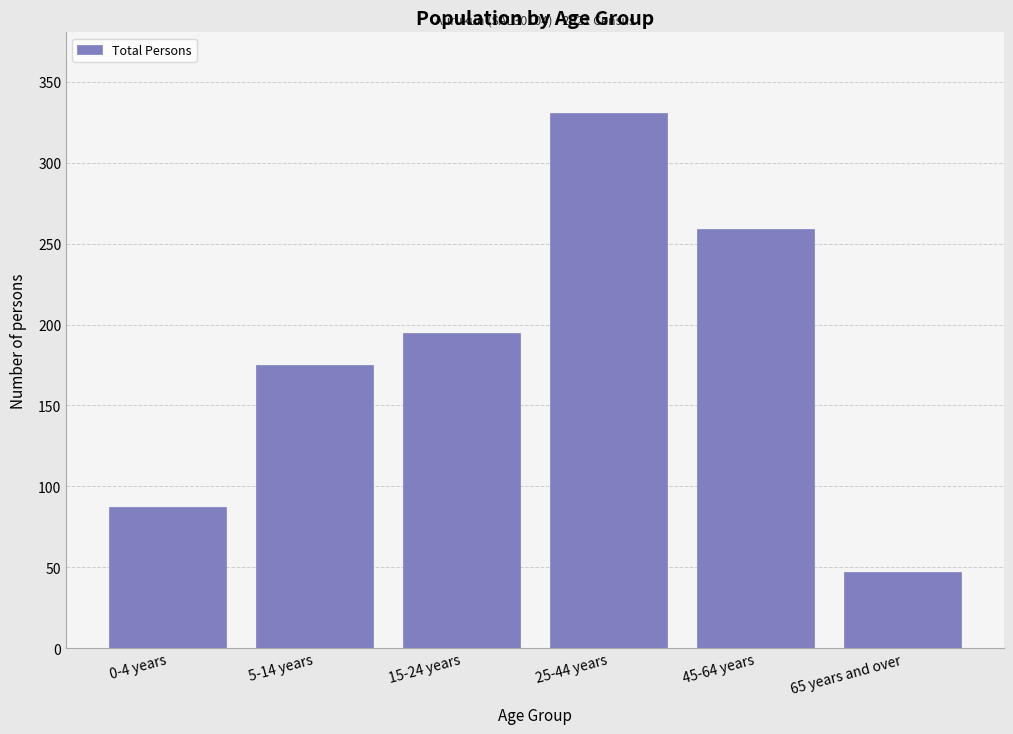

Reading right to left, list all the values displayed in this chart.

65 years and over=47	45-64 years=259	25-44 years=331	15-24 years=195	5-14 years=175	0-4 years=87